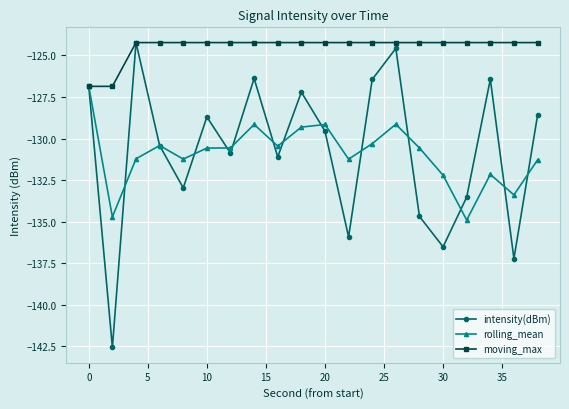

How many data points in rolling_mean are above -130?

5